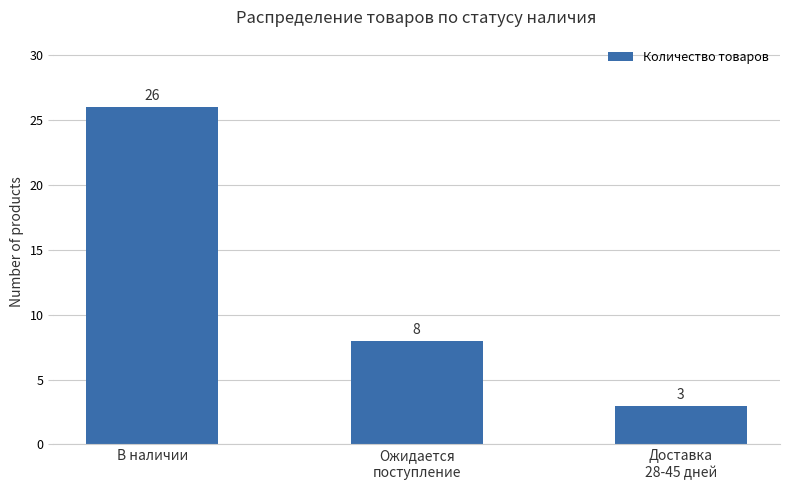

Between В наличии and Доставка
28-45 дней, which is larger?

В наличии